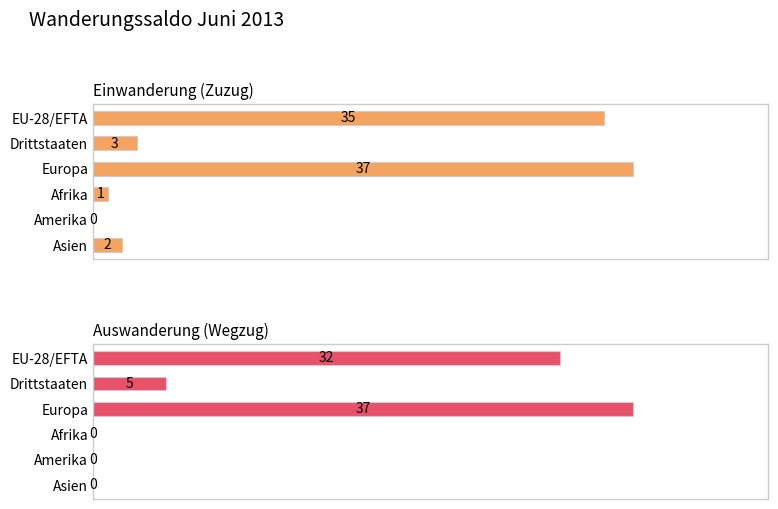

The Auswanderung (Wegzug) series shows 7 at Drittstaaten. True or false?

False